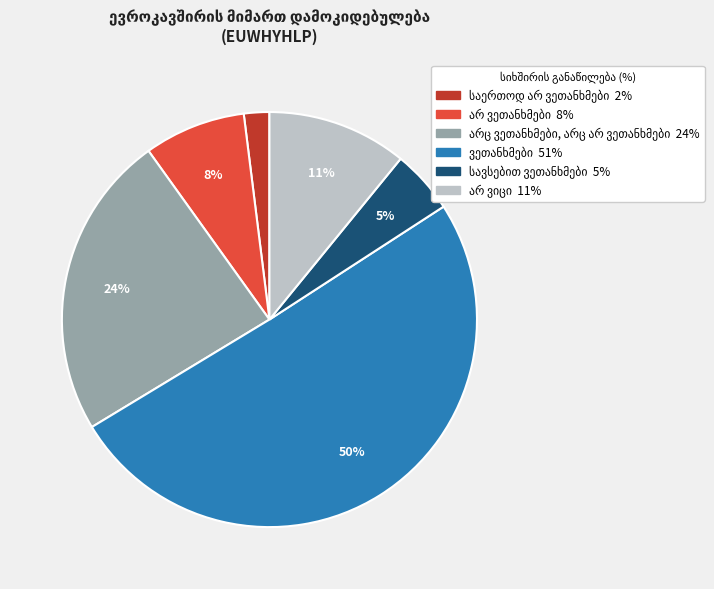

How many slices are in this pie chart?

6